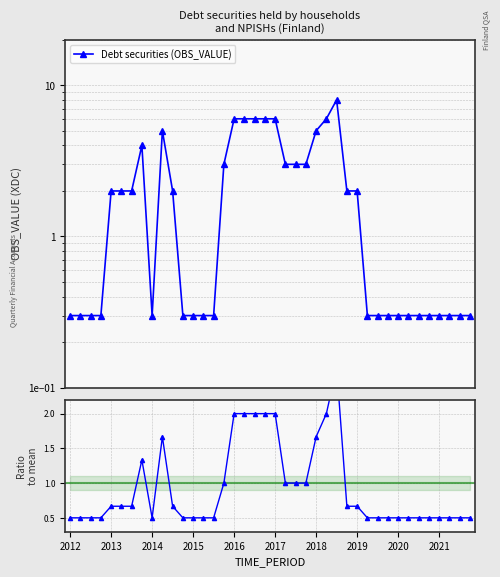

What is the sum of all Ratio to mean values?

37.3